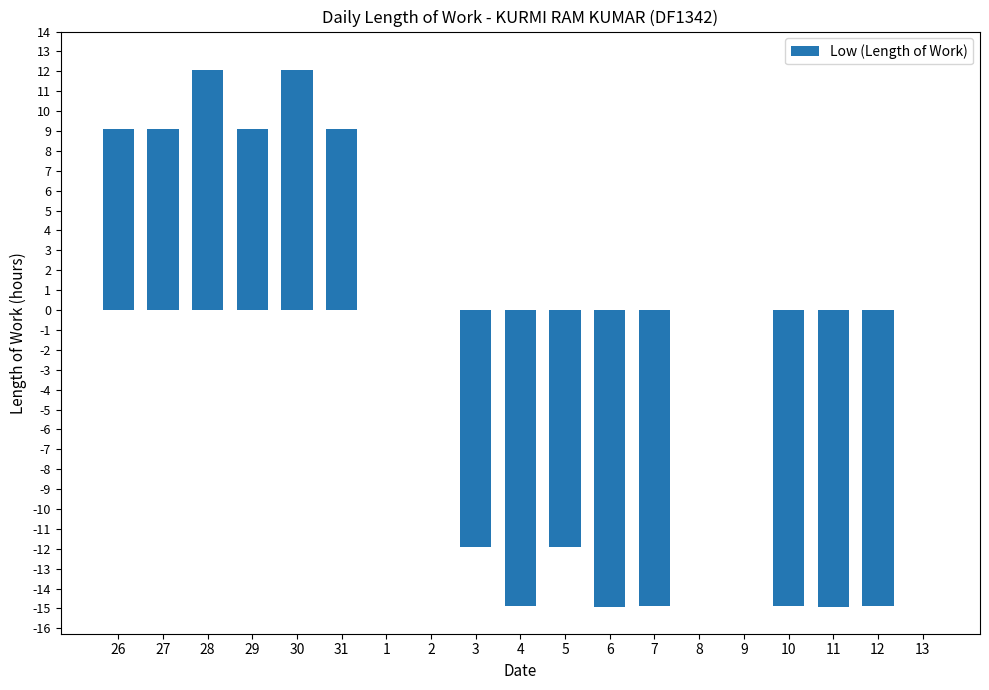

Where does the data first go above 0?

26